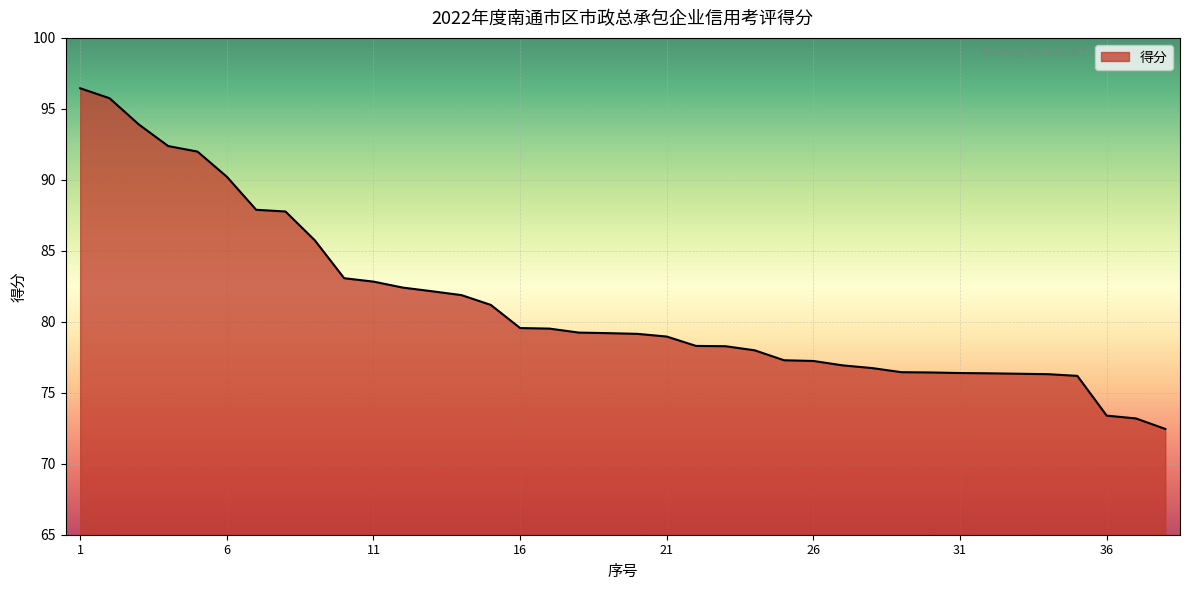

What is the difference between the maximum and minimum values?

24.0